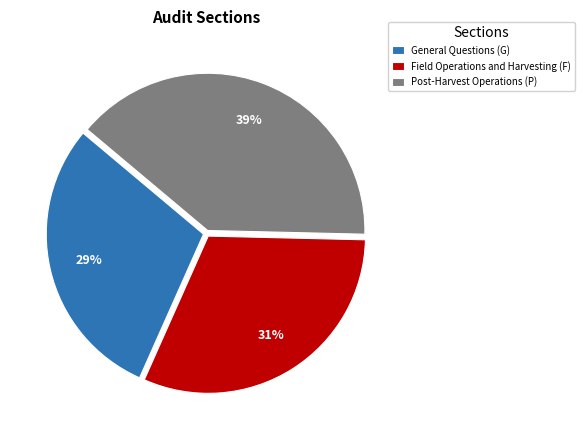

What is the smallest slice in the pie chart?

General Questions (G)